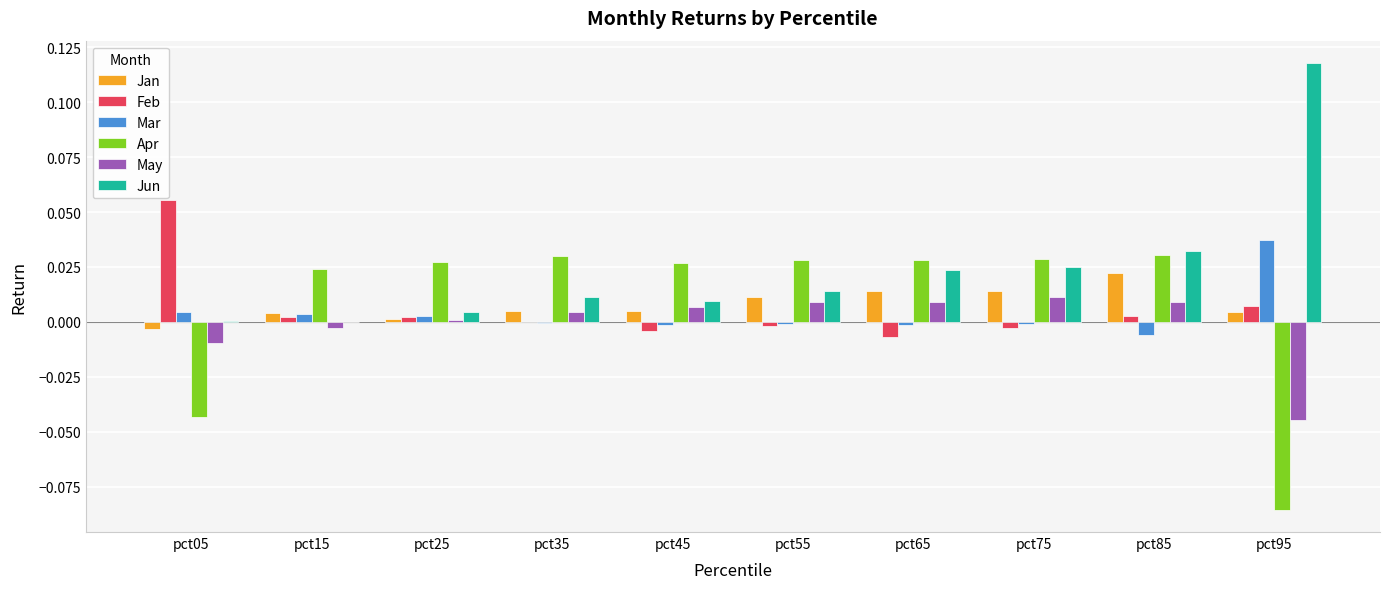

Which series changed the most between pct15 and pct55?

Jun